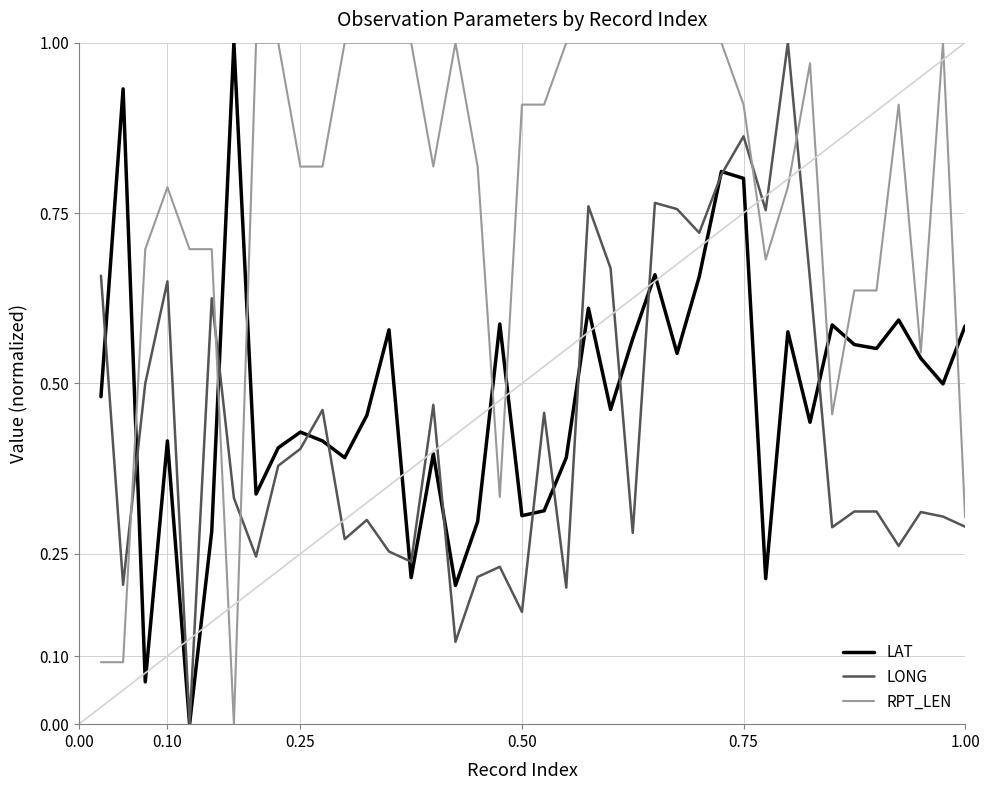

Which series has the largest total across all categories?

RPT_LEN